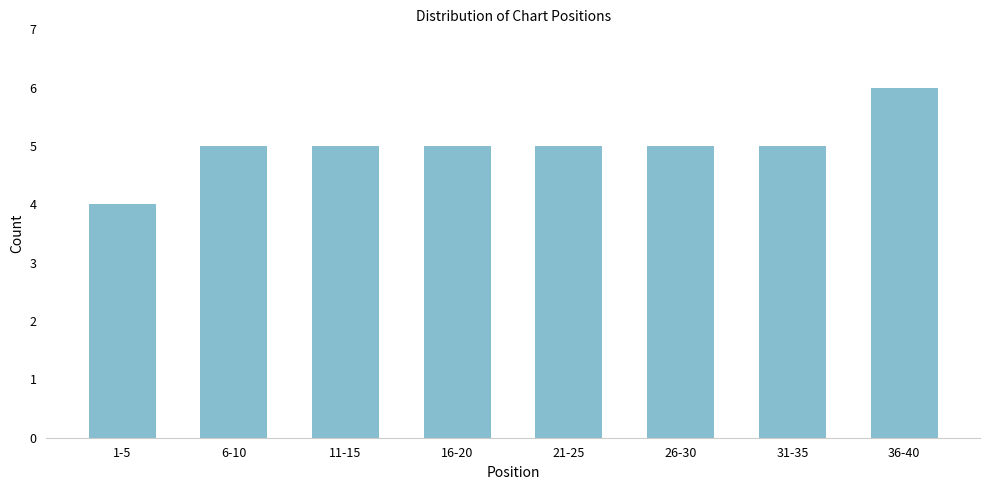

Reading right to left, extract all data points from this chart.

6	5	5	5	5	5	5	4